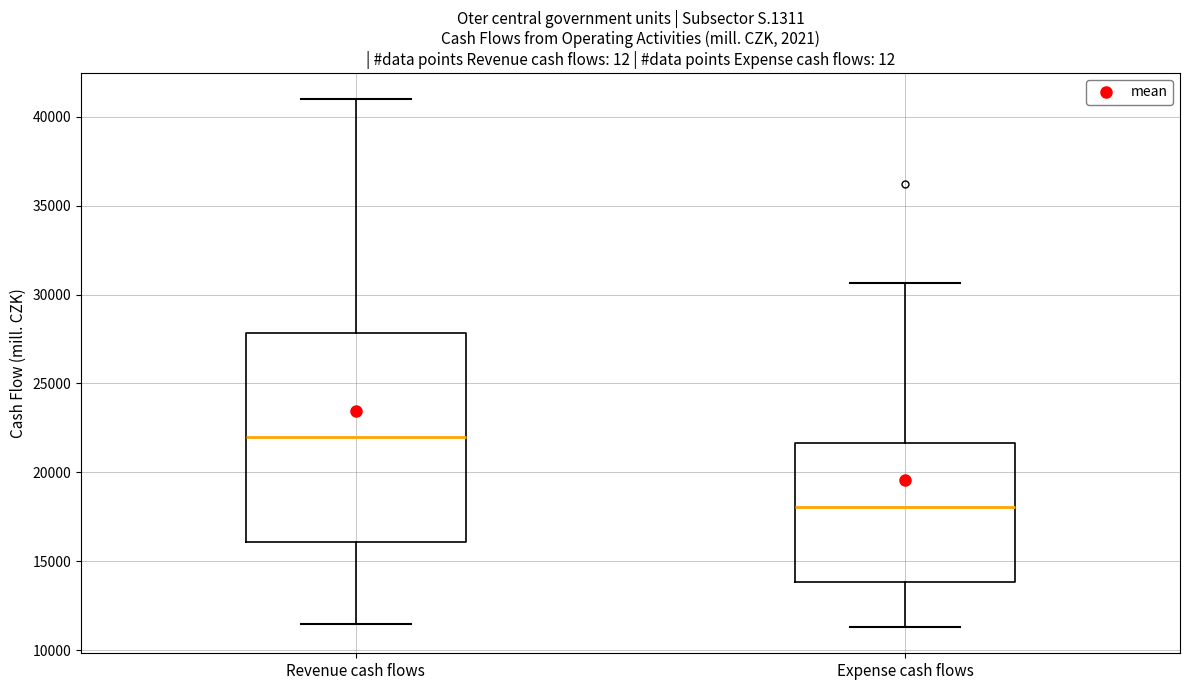

Comparing the boxes themselves (not the whiskers), which one is the tallest?

Revenue cash flows